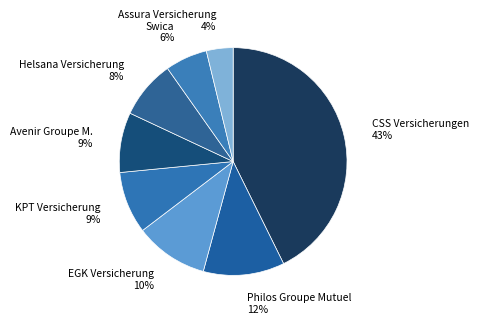

How many segments does this pie chart have?

8